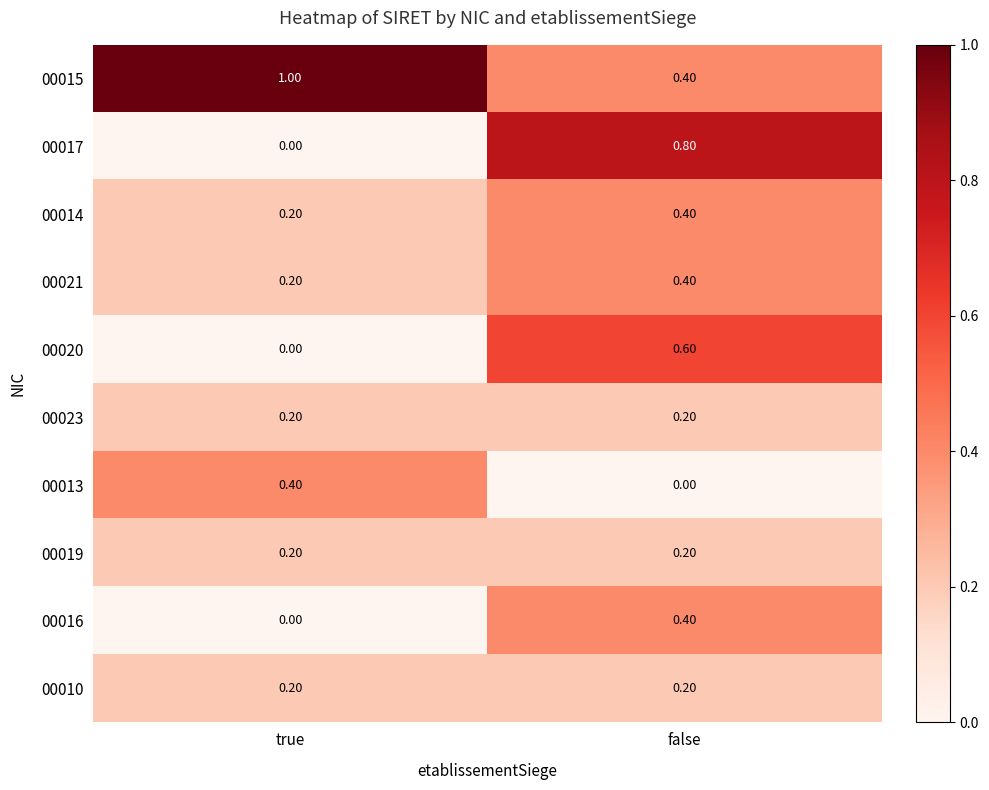

At which category is the sum across all series the highest?

false